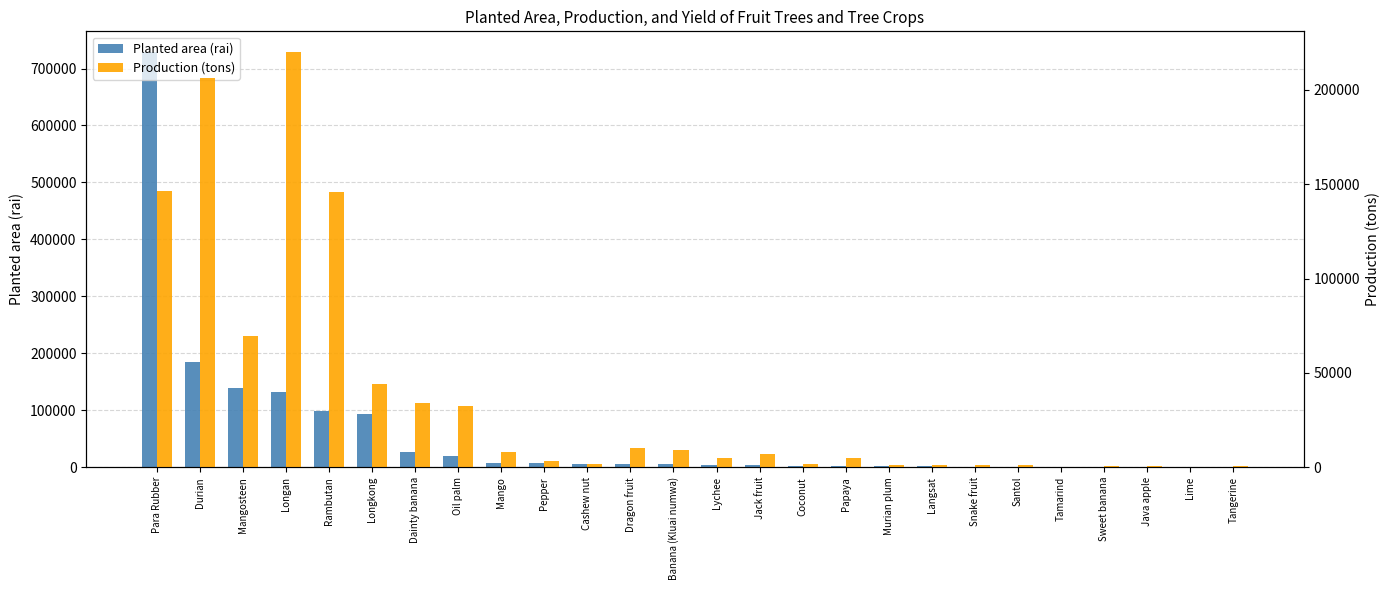

What is the maximum value shown in the chart?

728873